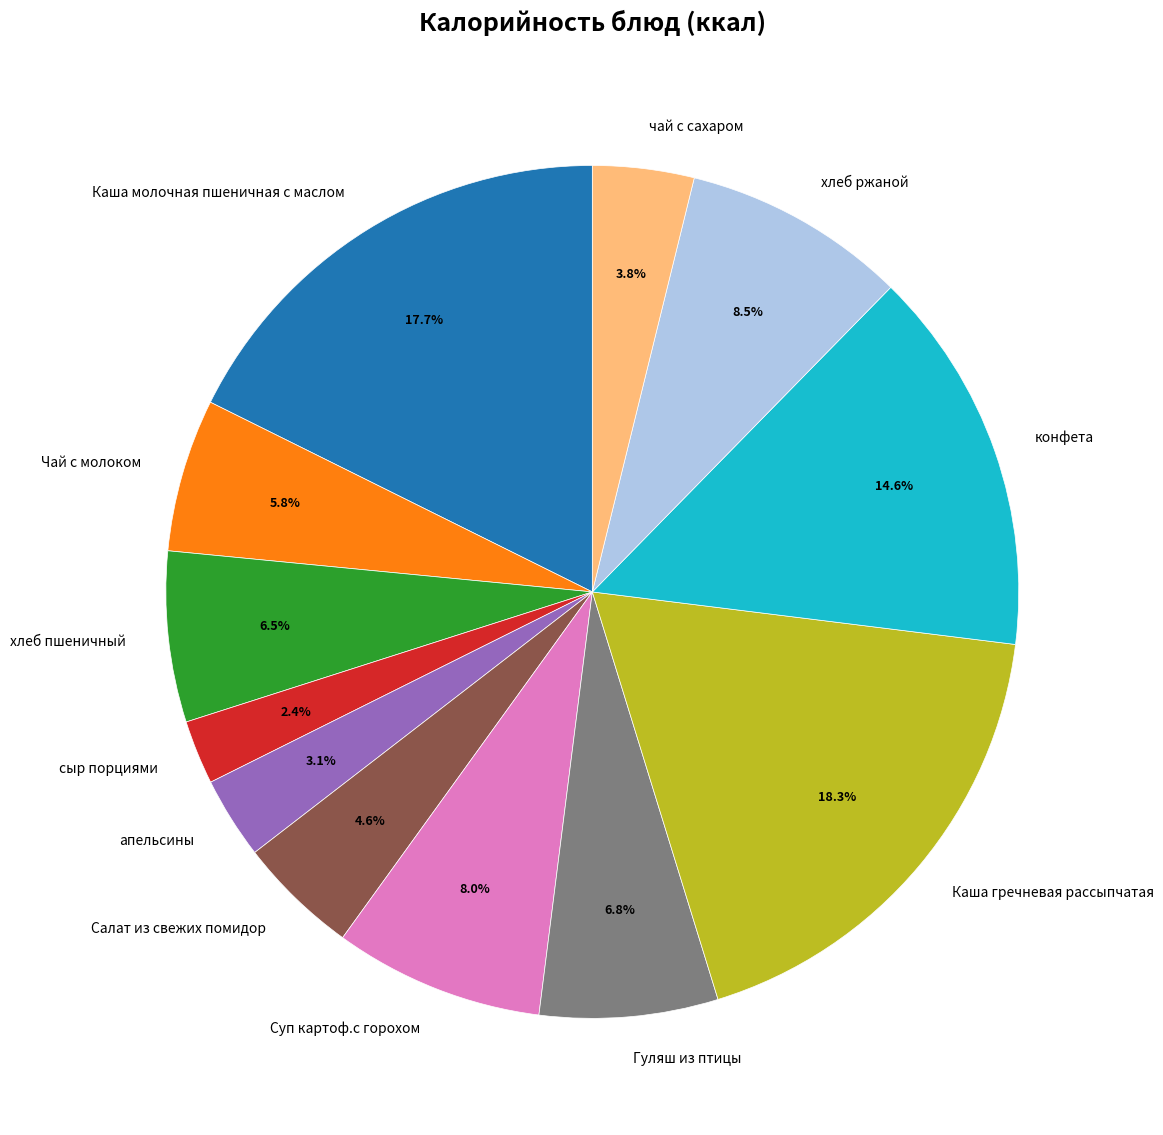

Which category has the smallest portion of the pie?

сыр порциями